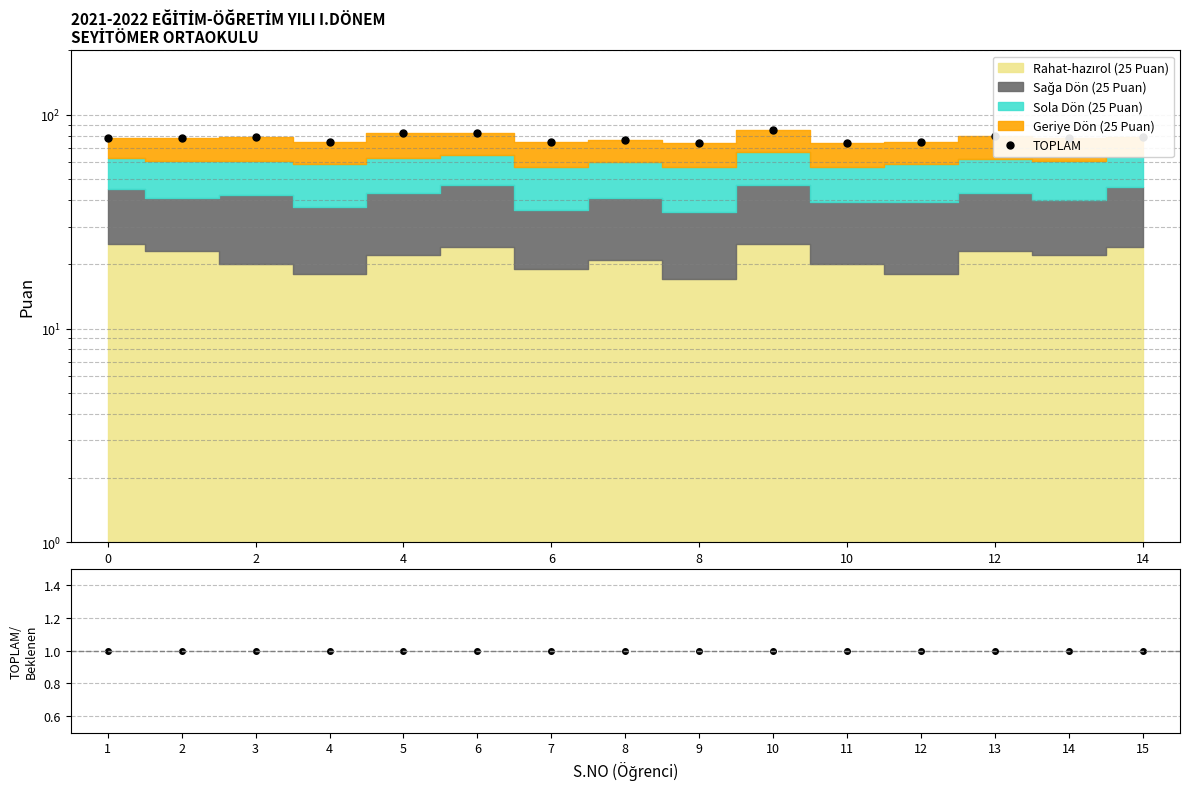

Does the chart have visible grid lines?

Yes